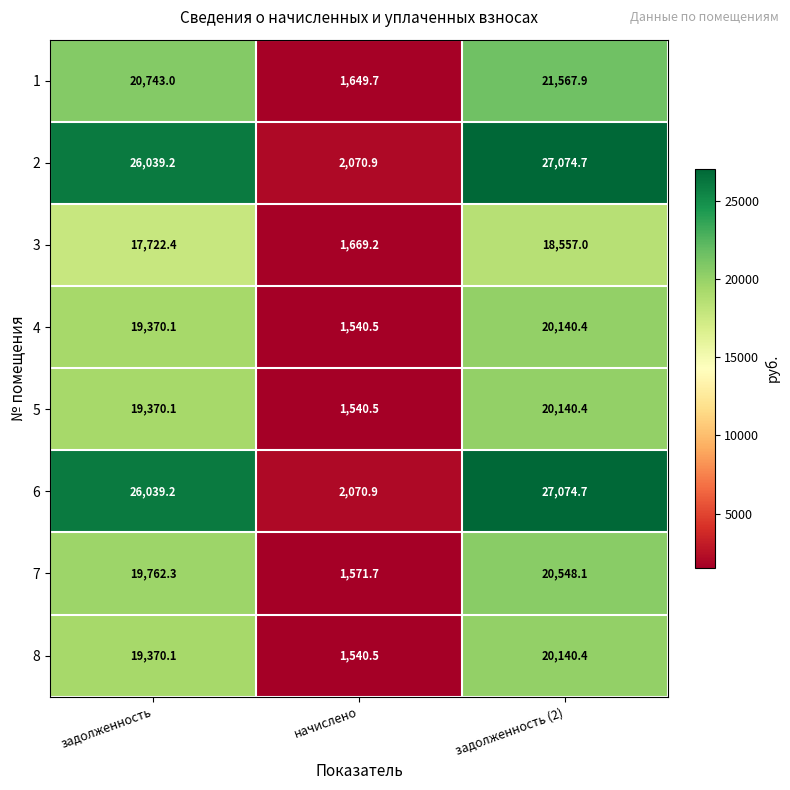

Reading left to right, list all the values displayed in this chart.

1: задолженность=20743.0	начислено=1649.7	задолженность (2)=21567.9
2: задолженность=26039.2	начислено=2070.9	задолженность (2)=27074.7
3: задолженность=17722.4	начислено=1669.2	задолженность (2)=18557.0
4: задолженность=19370.1	начислено=1540.5	задолженность (2)=20140.4
5: задолженность=19370.1	начислено=1540.5	задолженность (2)=20140.4
6: задолженность=26039.2	начислено=2070.9	задолженность (2)=27074.7
7: задолженность=19762.3	начислено=1571.7	задолженность (2)=20548.1
8: задолженность=19370.1	начислено=1540.5	задолженность (2)=20140.4